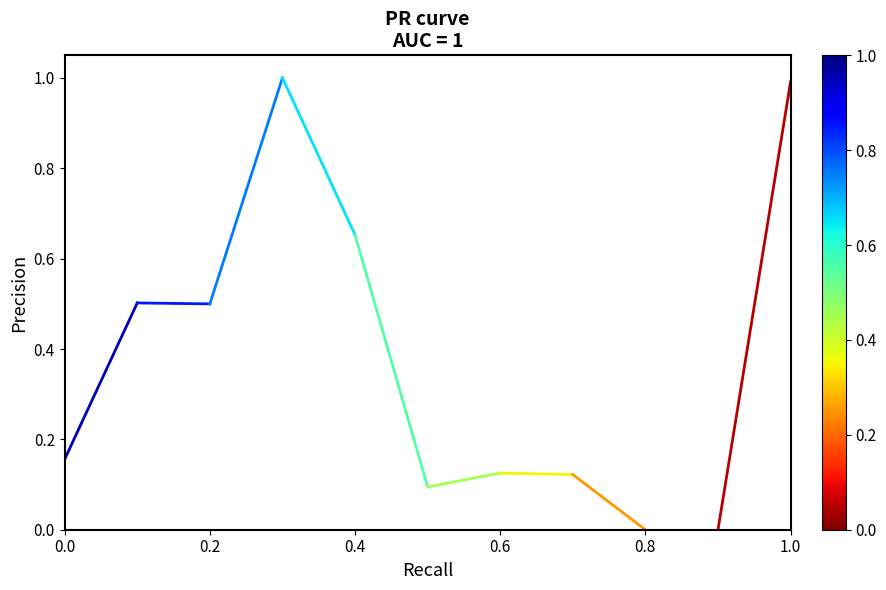

Is it true that the value at 0.0 is 0.2?

True